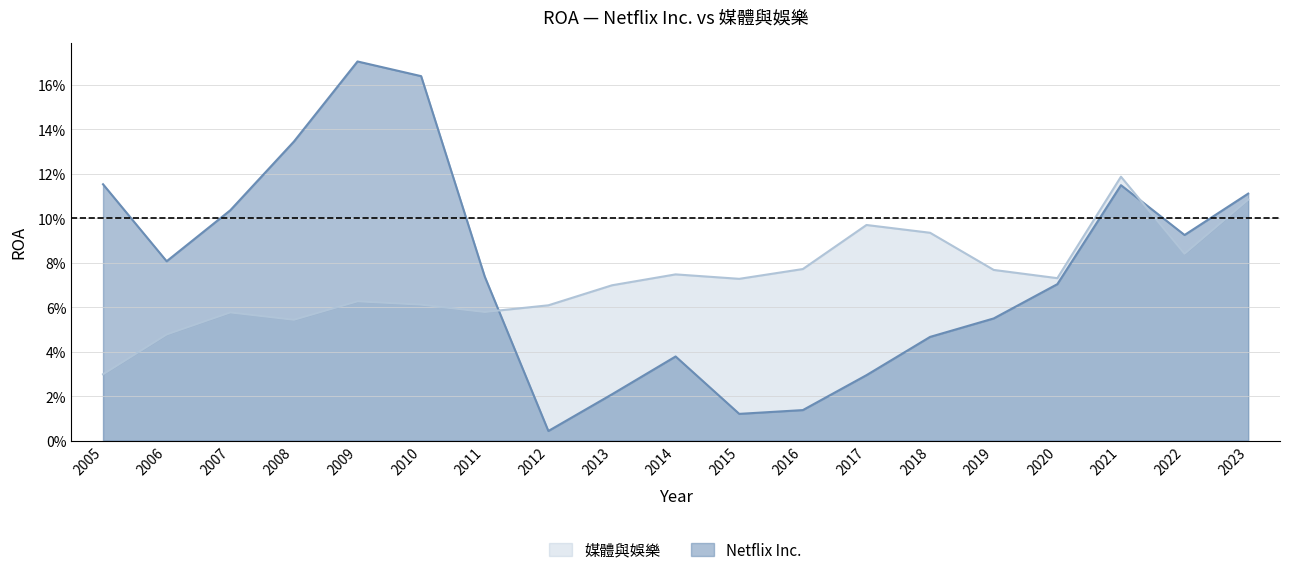

Where is the first local maximum for Netflix Inc.?

2009